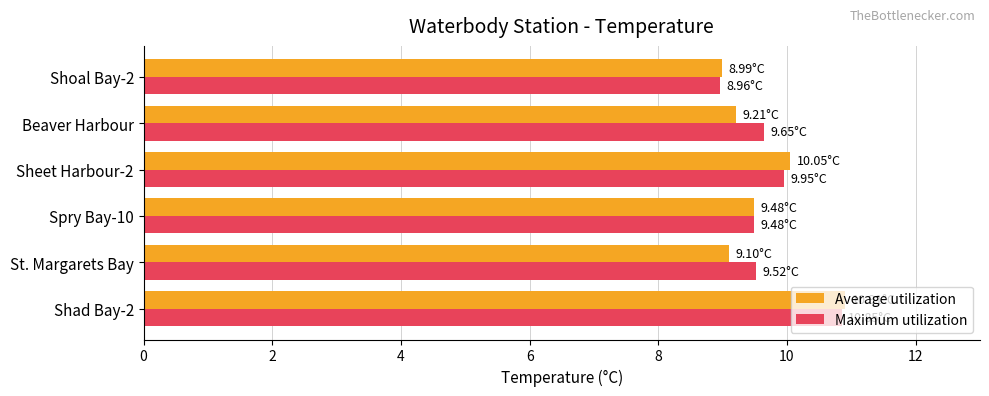

Which series has the largest total across all categories?

Maximum utilization